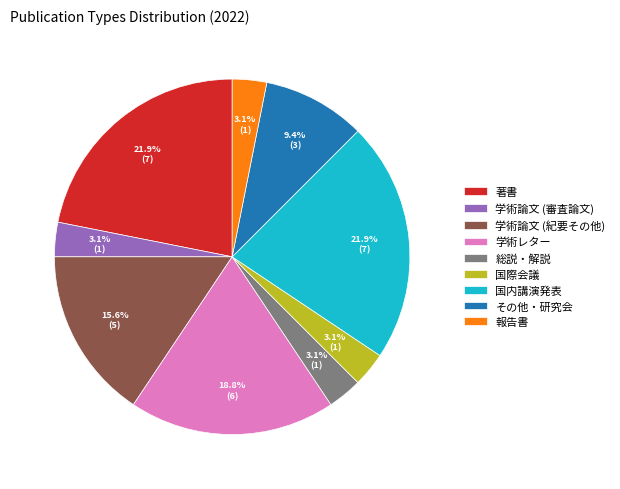

Is 学術論文 (紀要その他) the majority of the pie?

No